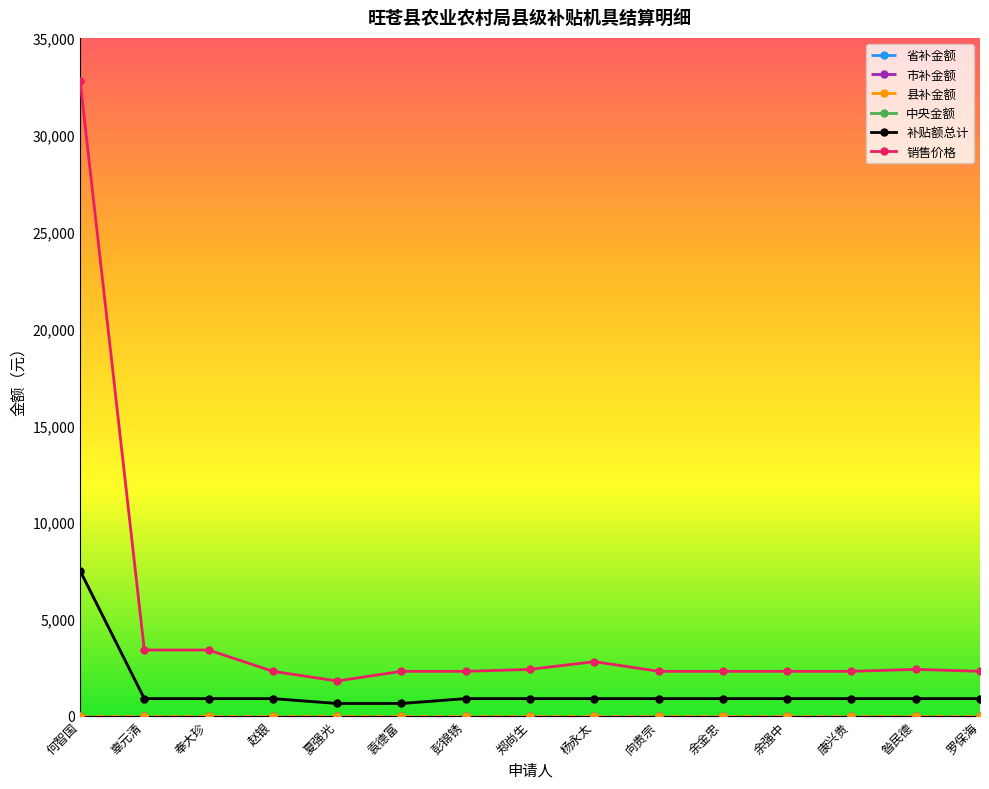

What is the label of the 2nd point from the left?

辜元清